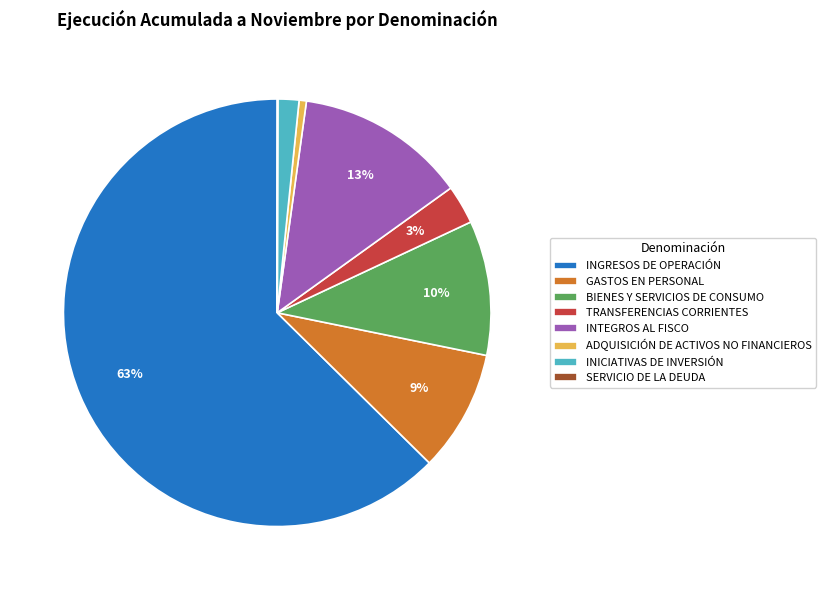

To the nearest percent, what percentage of the pie is BIENES Y SERVICIOS DE CONSUMO?

10%